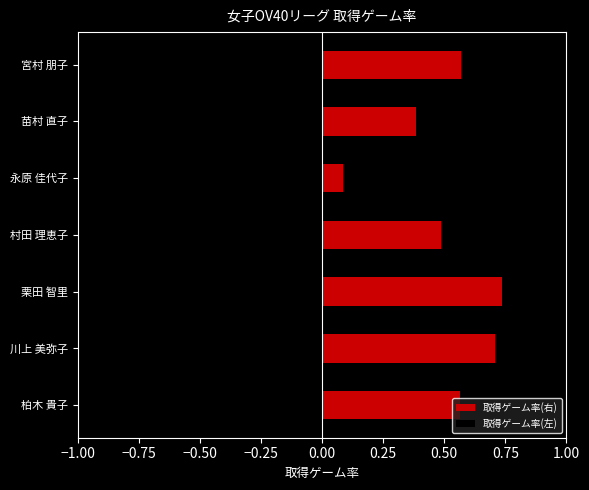

What is the average value of the 取得ゲーム率(左) series?

-0.5